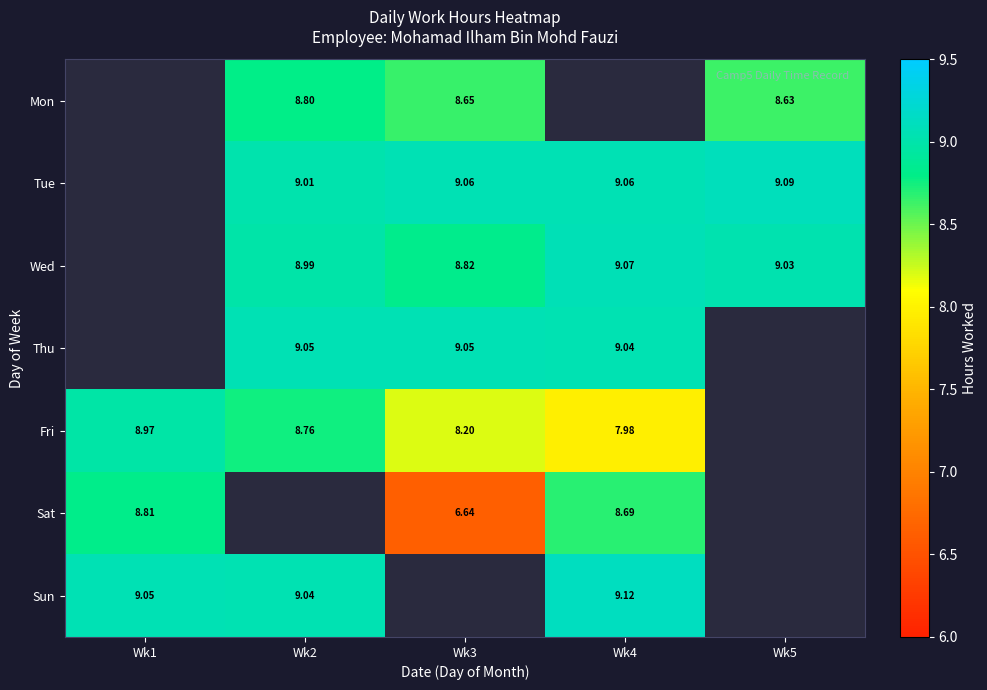

Is the value of Sat at Wk3 greater than the value of Wed at Wk4?

No